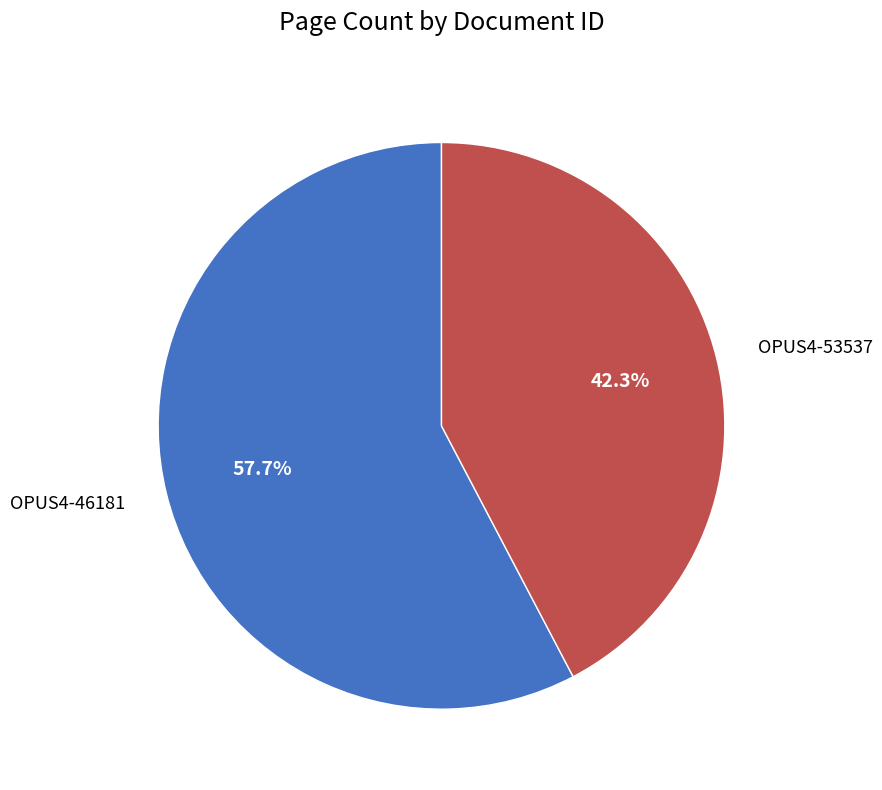

How many slices are in this pie chart?

2